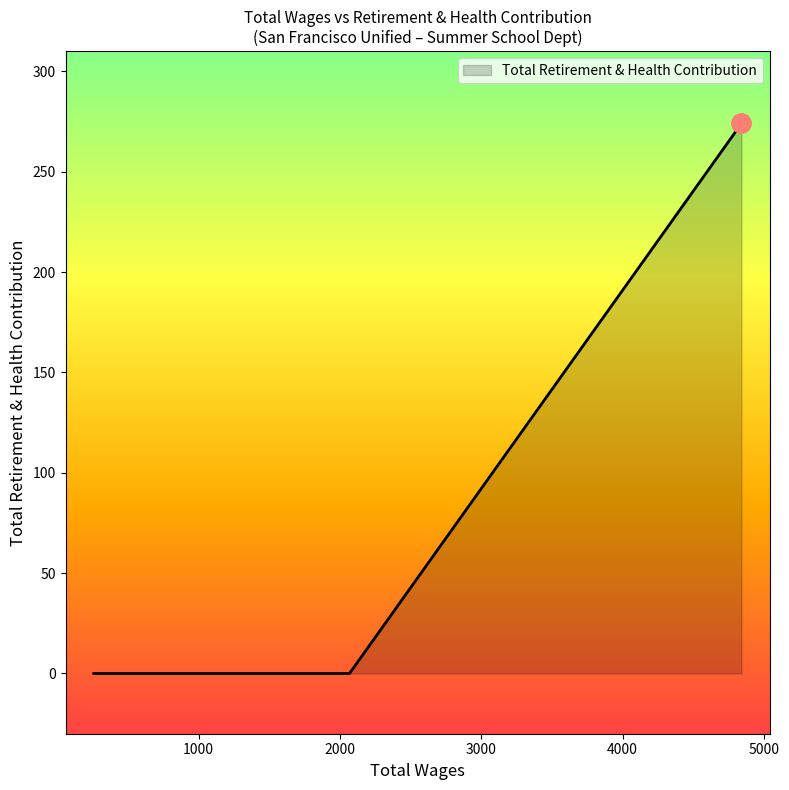

At which category does the chart reach its peak across all series?

4842.0